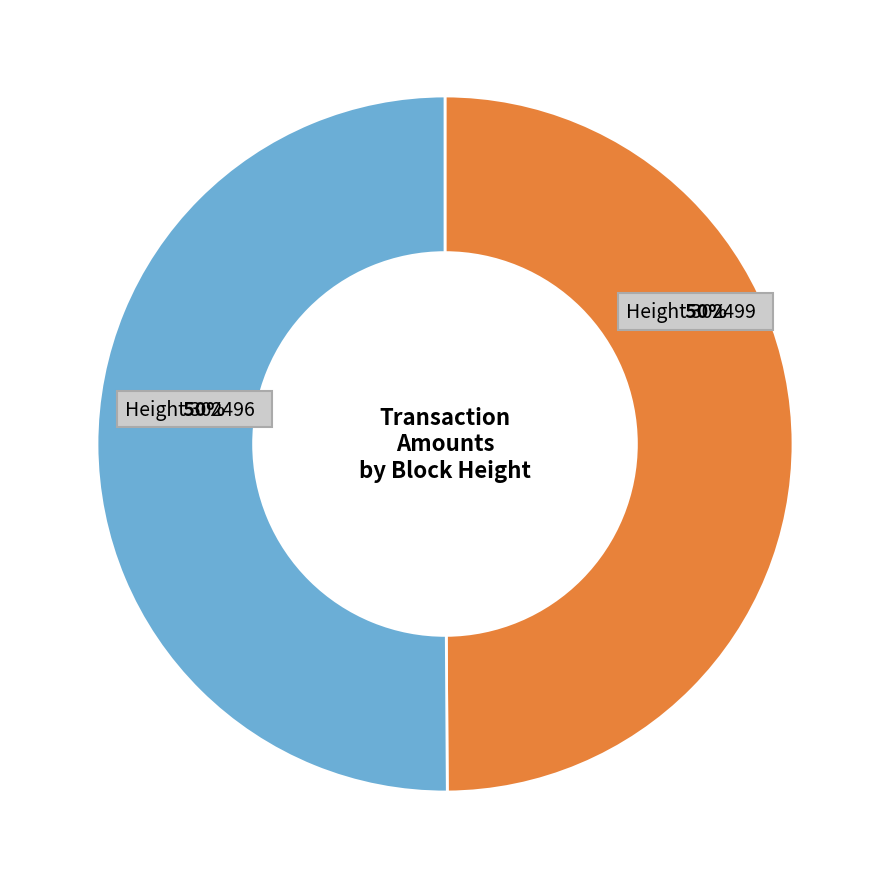

Combined, do Height 302496 and Height 302499 account for over 50%?

Yes